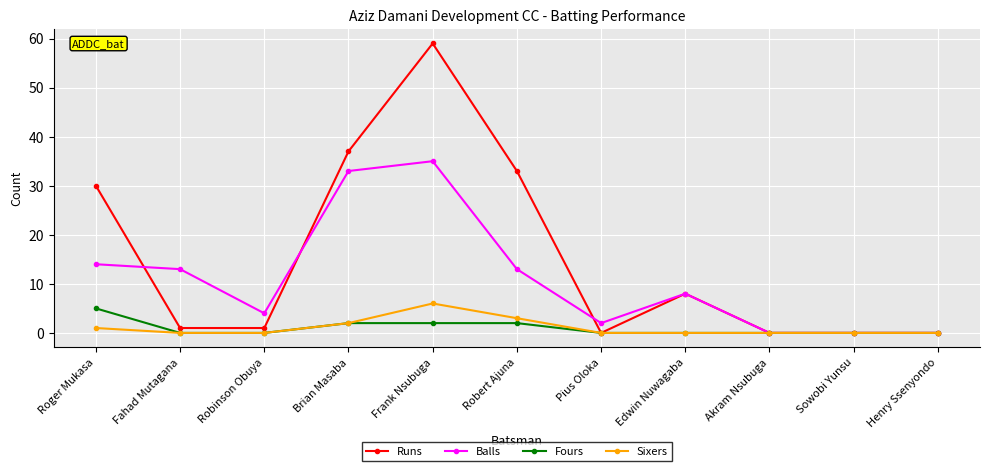

At which category does Balls reach its first local valley?

Robinson Obuya